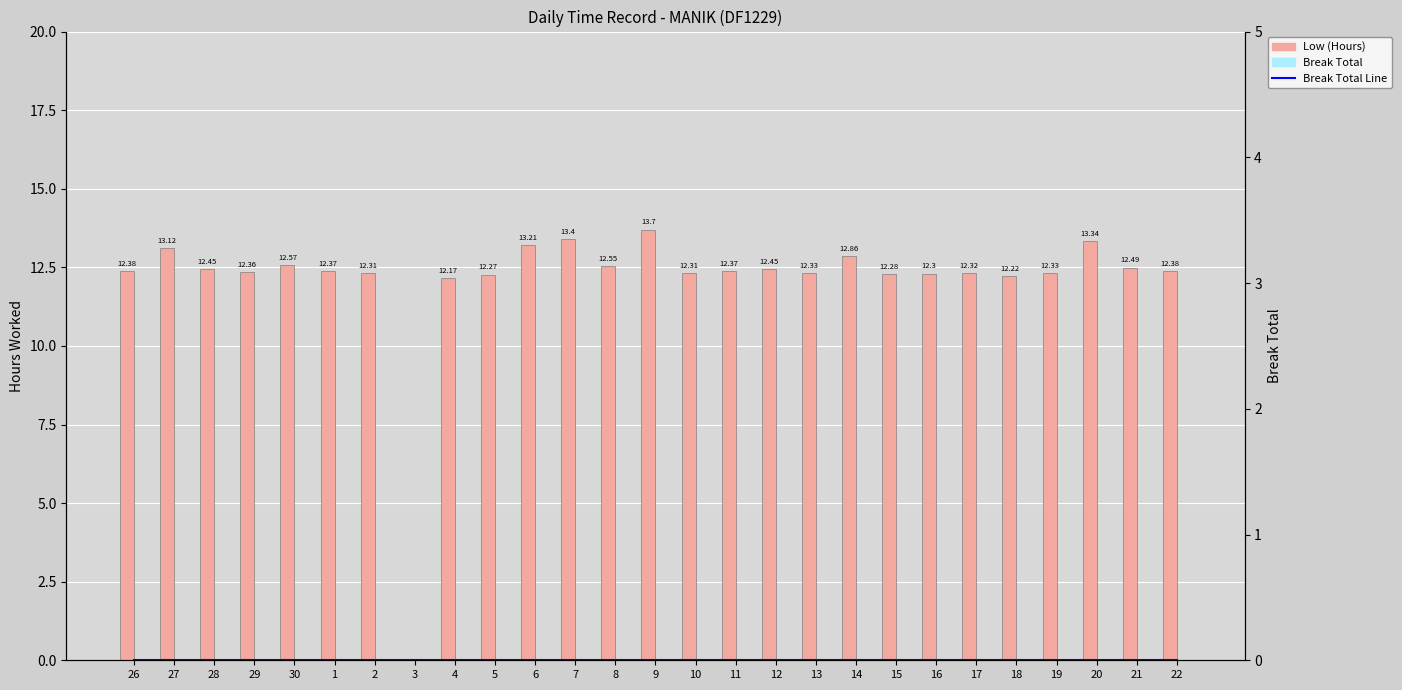

What is the maximum value shown in the chart?

13.7